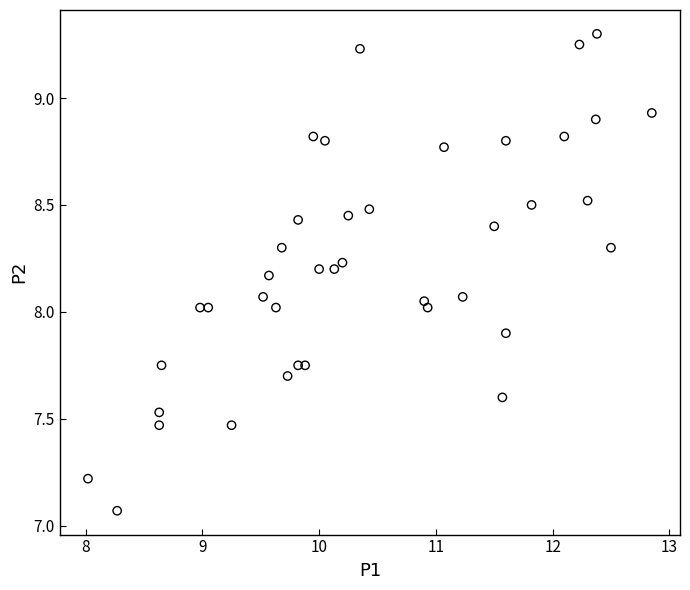

What is the range of X values (max minus min)?

4.8